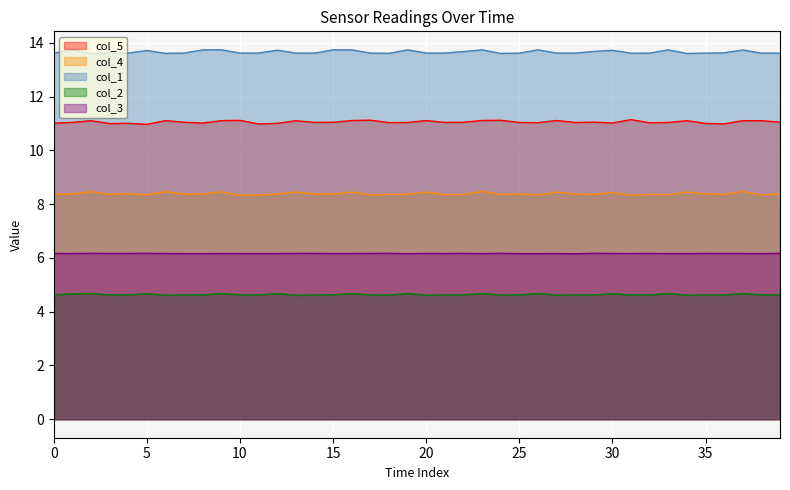

Is it true that col_5 equals 15.5 at 15?

False